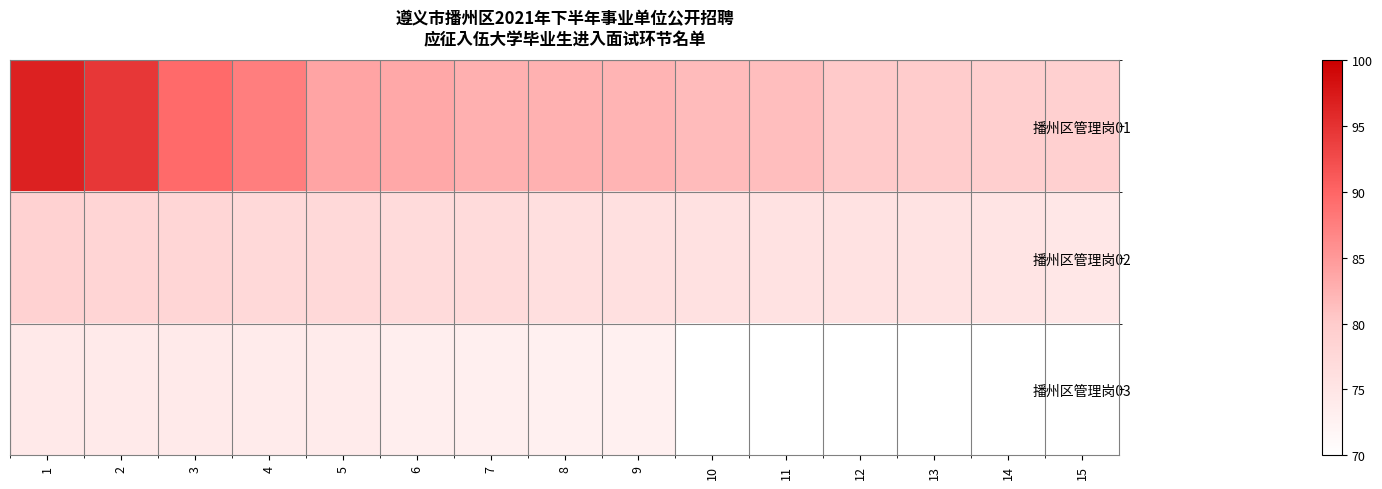

True or false: 播州区管理岗01 has a value of 121.7 at 7.

False